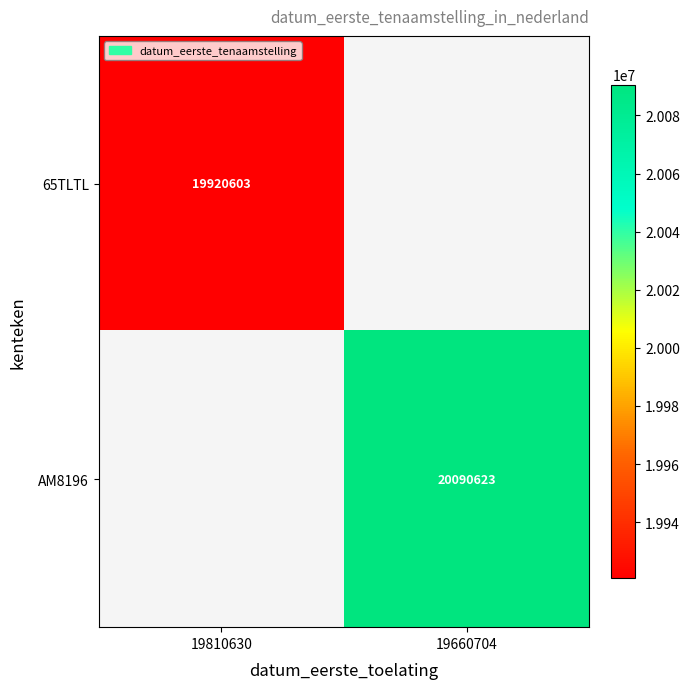

Is it true that 65TLTL equals 19920603 at 19810630?

True